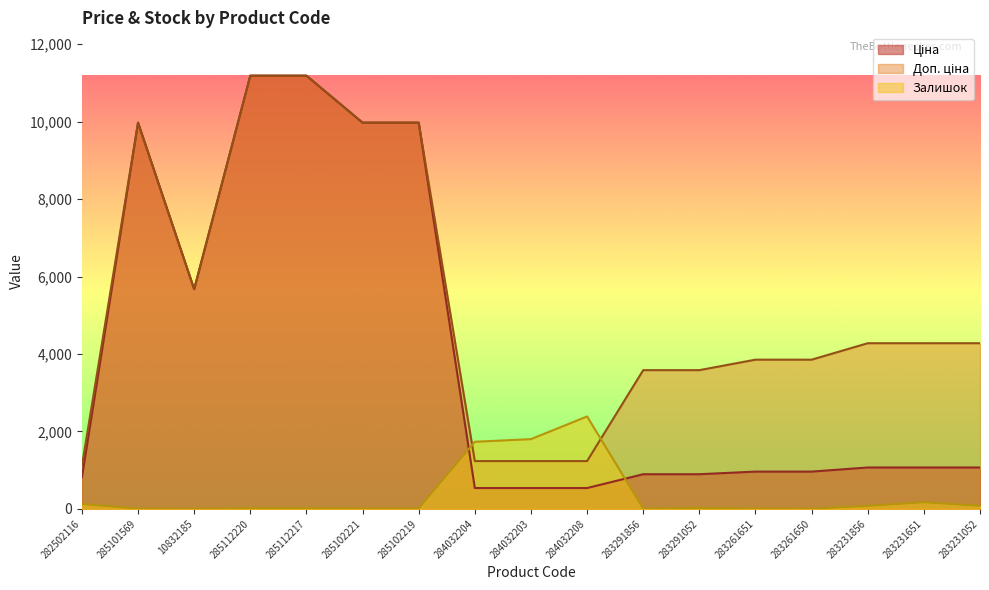

True or false: Залишок has more than 0 points higher than both neighbors.

True